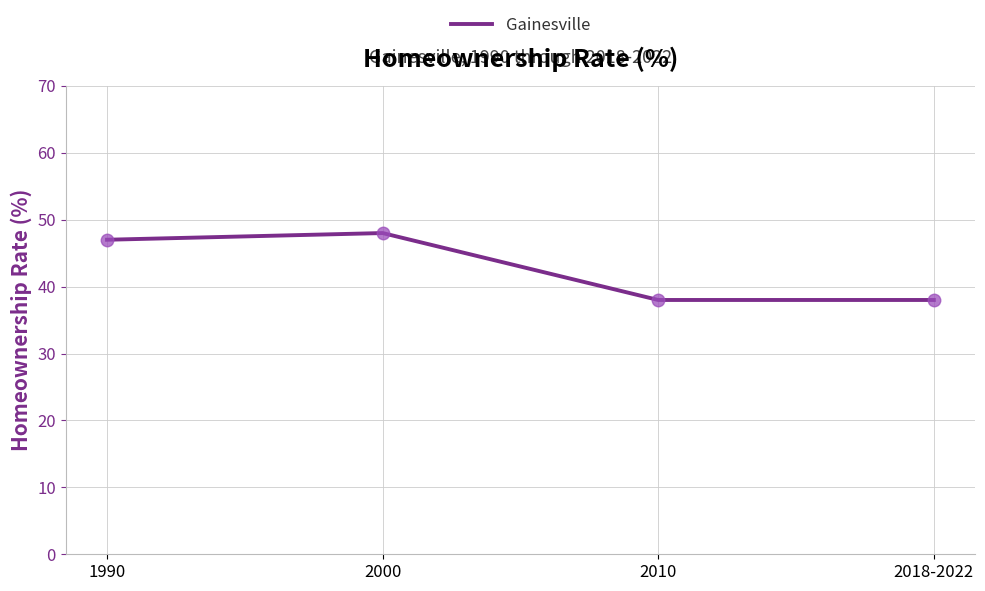

Reading left to right, transcribe all the data shown in this chart.

1990=47	2000=48	2010=38	2018-2022=38